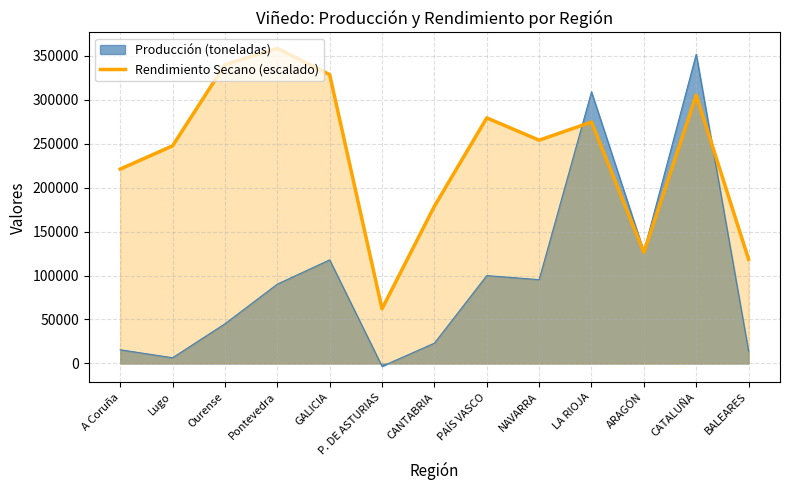

Which series has the largest range (max minus min)?

Producción (toneladas)